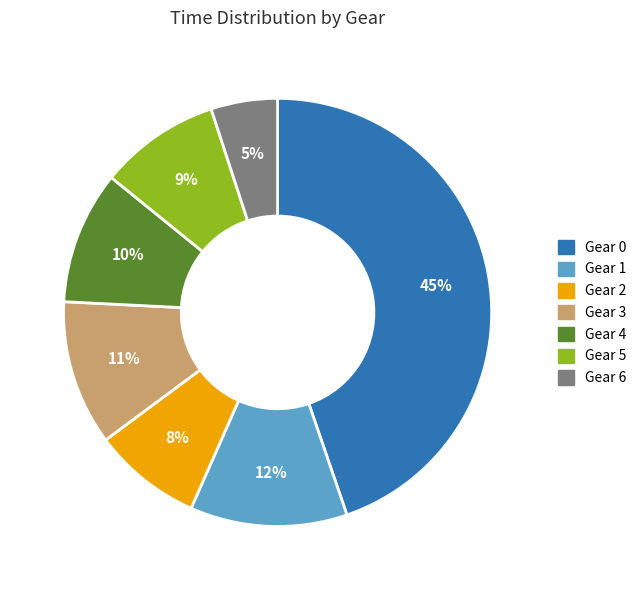

How many segments does this pie chart have?

7